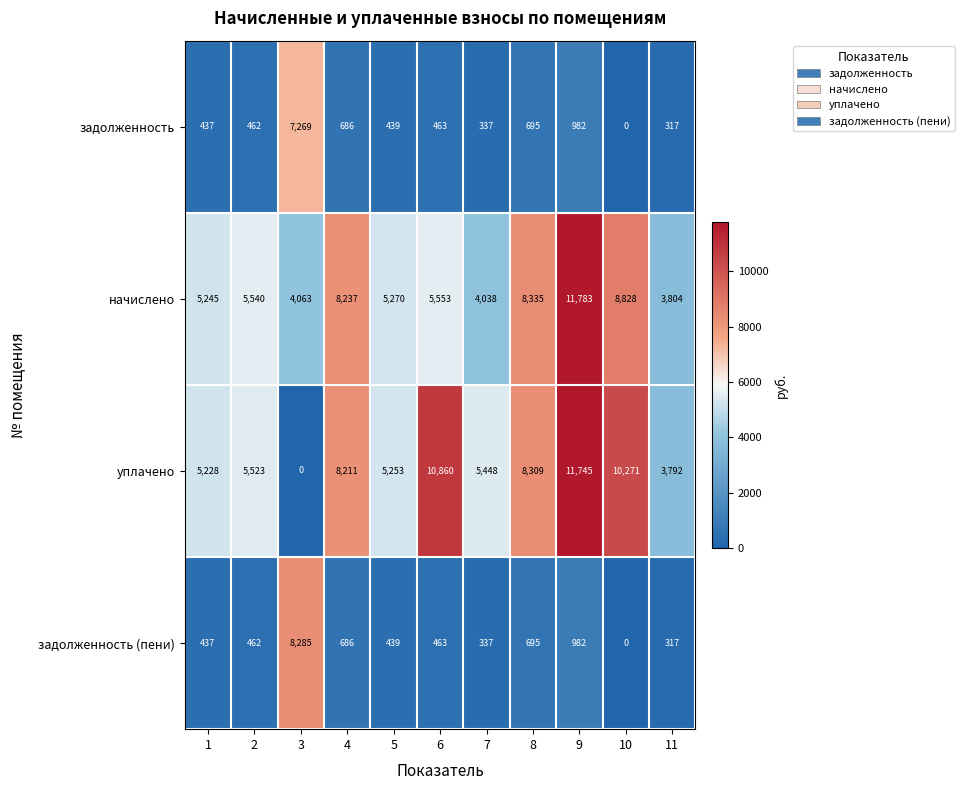

What is the difference between the уплачено values at 9 and 2?

6222